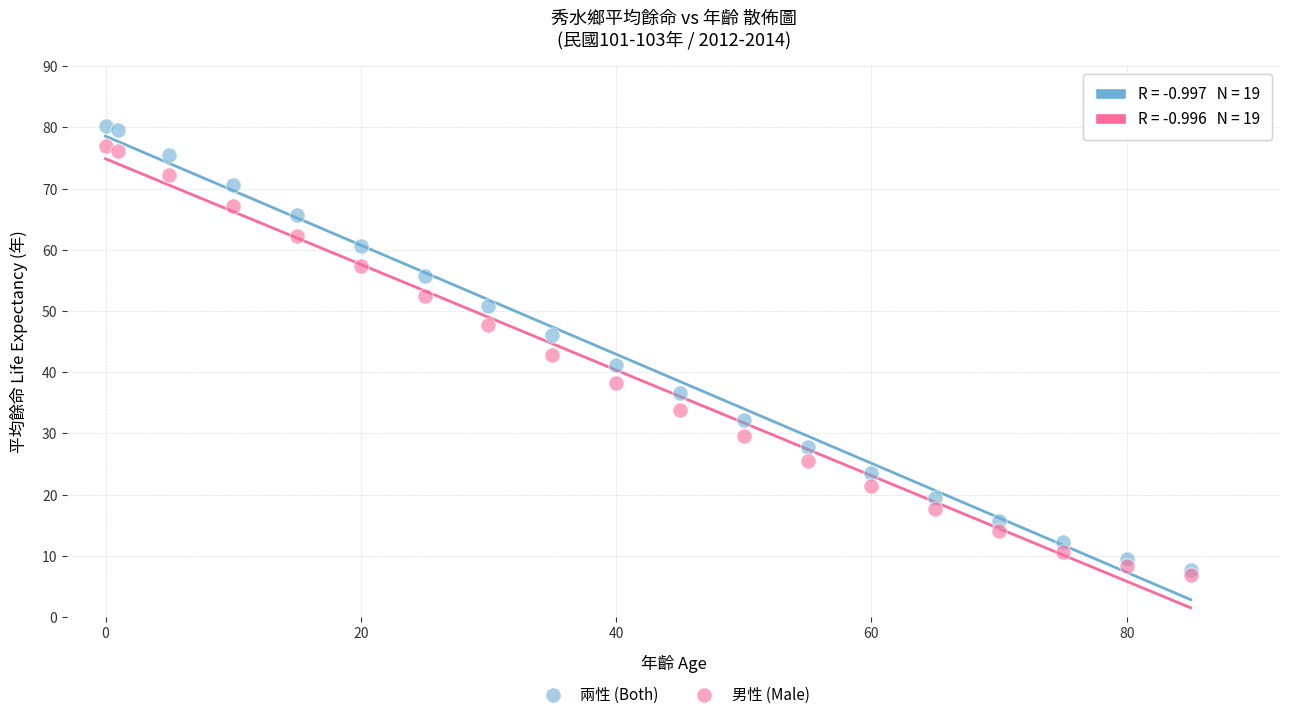

Which series reaches the maximum Y coordinate?

兩性 (Both)